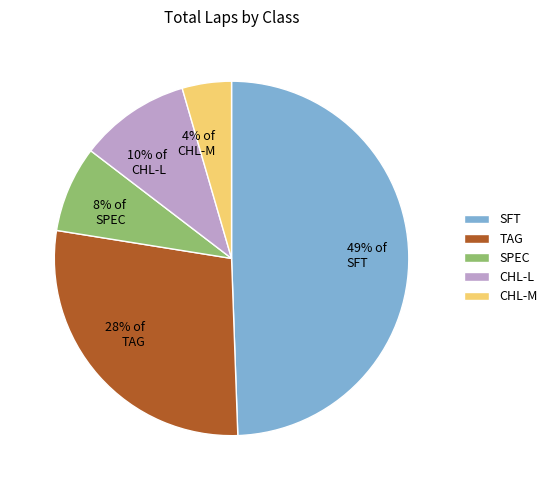

Which slice is the largest?

SFT